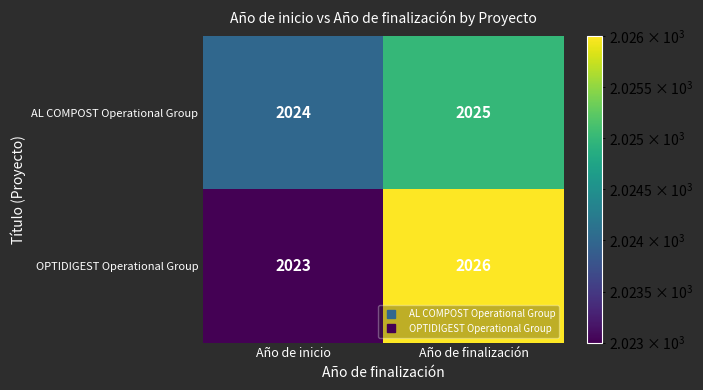

The AL COMPOST Operational Group series shows 2024 at Año de inicio. True or false?

True